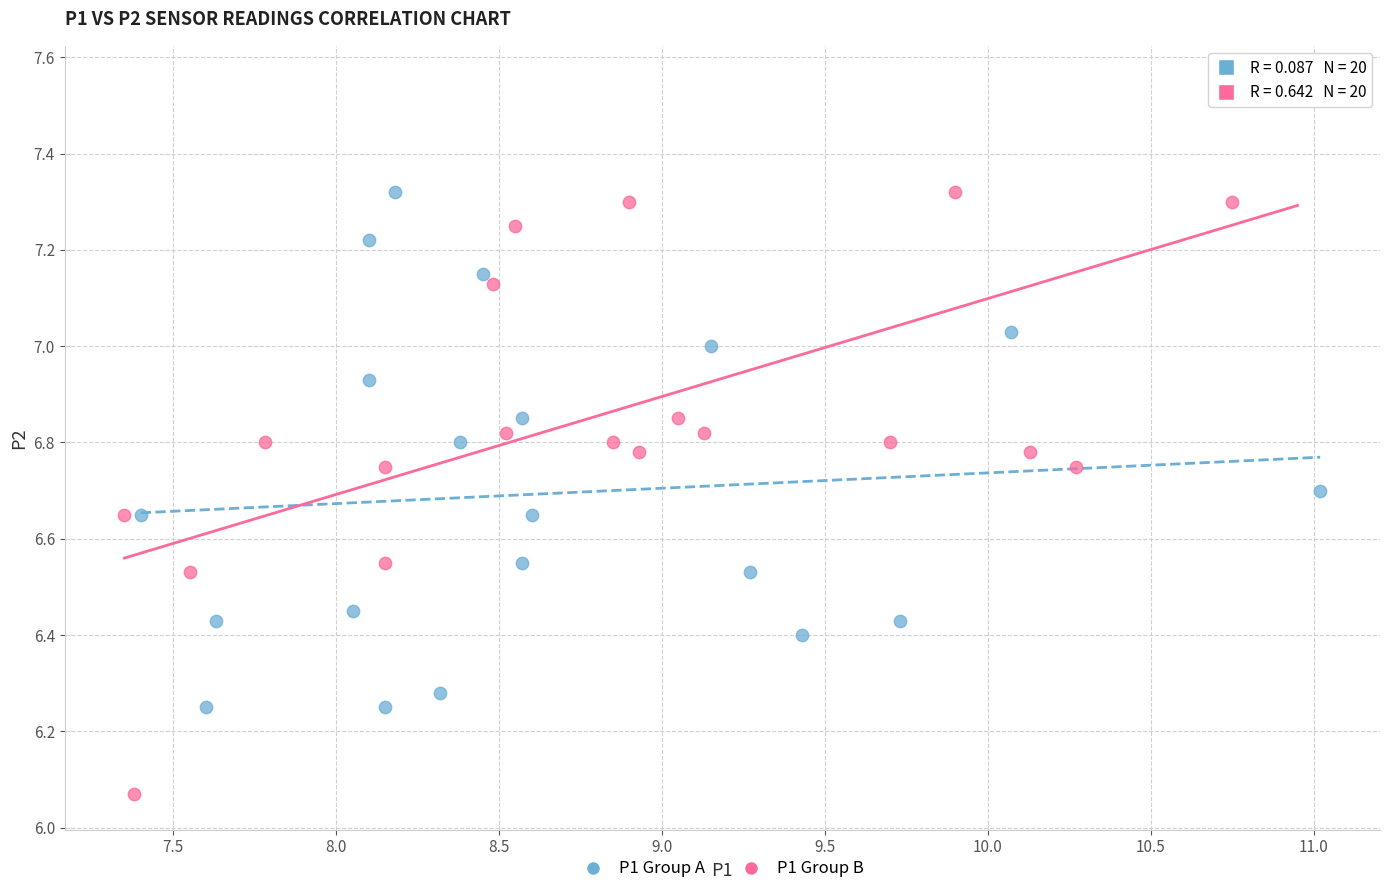

Which series contains the lowest Y value?

P1 Group B